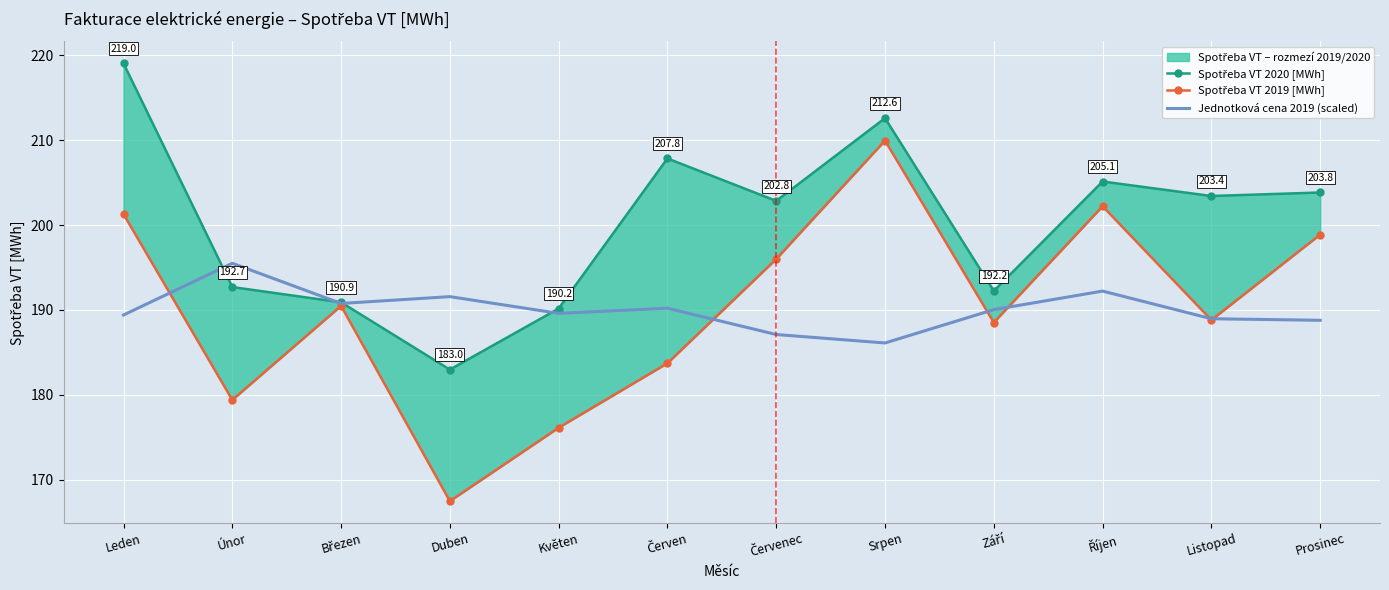

Between which two adjacent categories do Jednotková cena 2019 (scaled) and Spotřeba VT 2020 [MWh] first intersect?

Leden and Únor